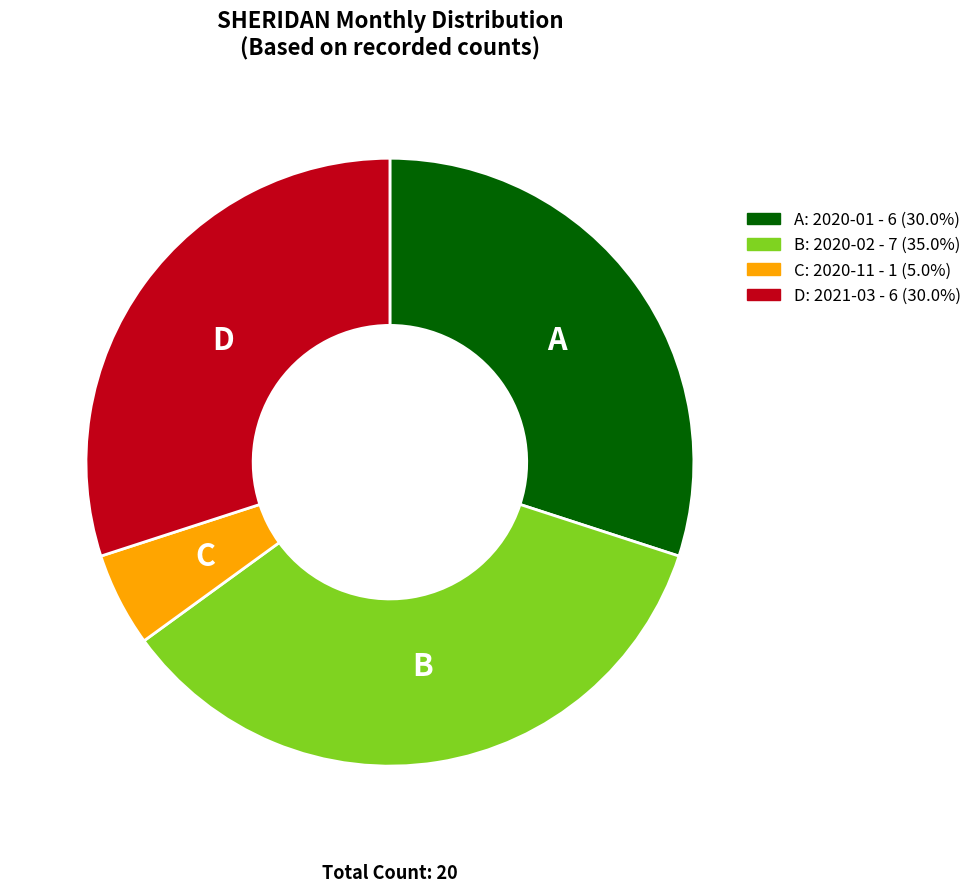

Does B: 2020-02 - 7 (35.0%) account for over 50% of the chart?

No